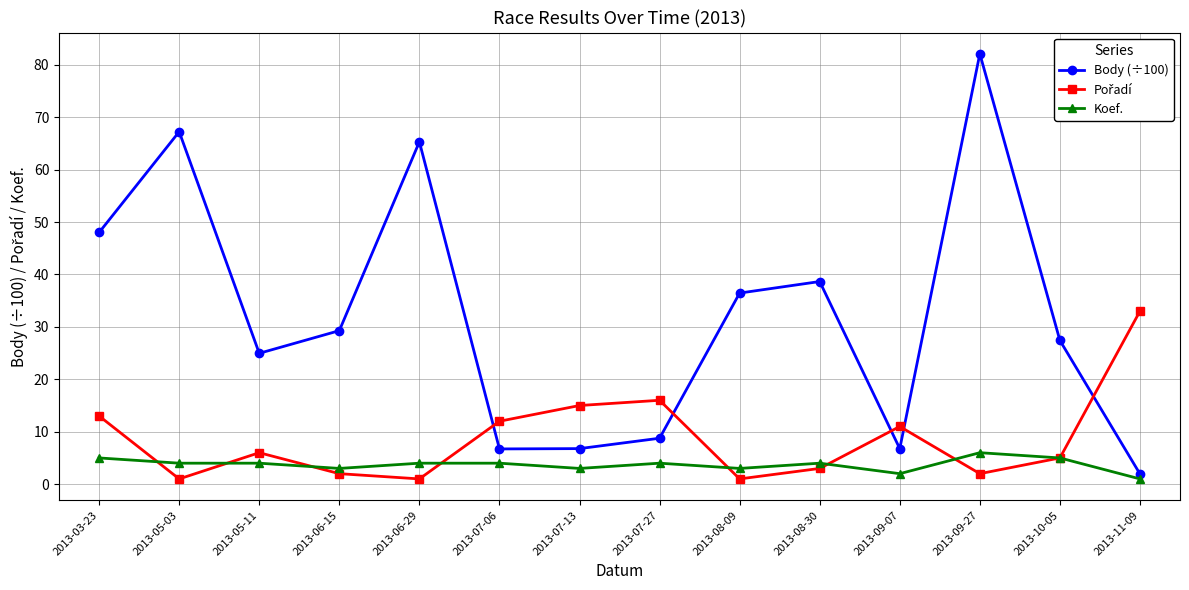

What is the value of the Koef. point at the 10th from the left?

4.0